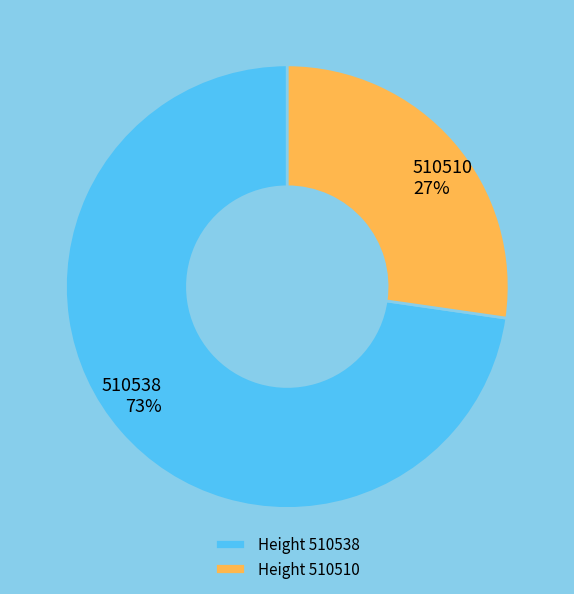

Which category accounts for the majority?

Height 510538